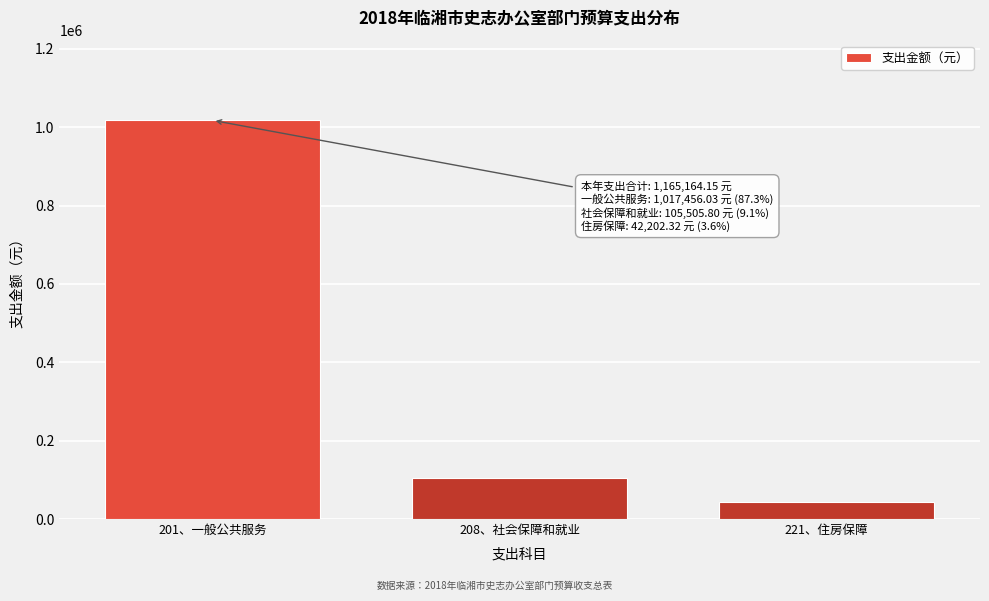

Reading left to right, what are all the values shown in this chart?

201、一般公共服务=1017456.0	208、社会保障和就业=105505.8	221、住房保障=42202.3